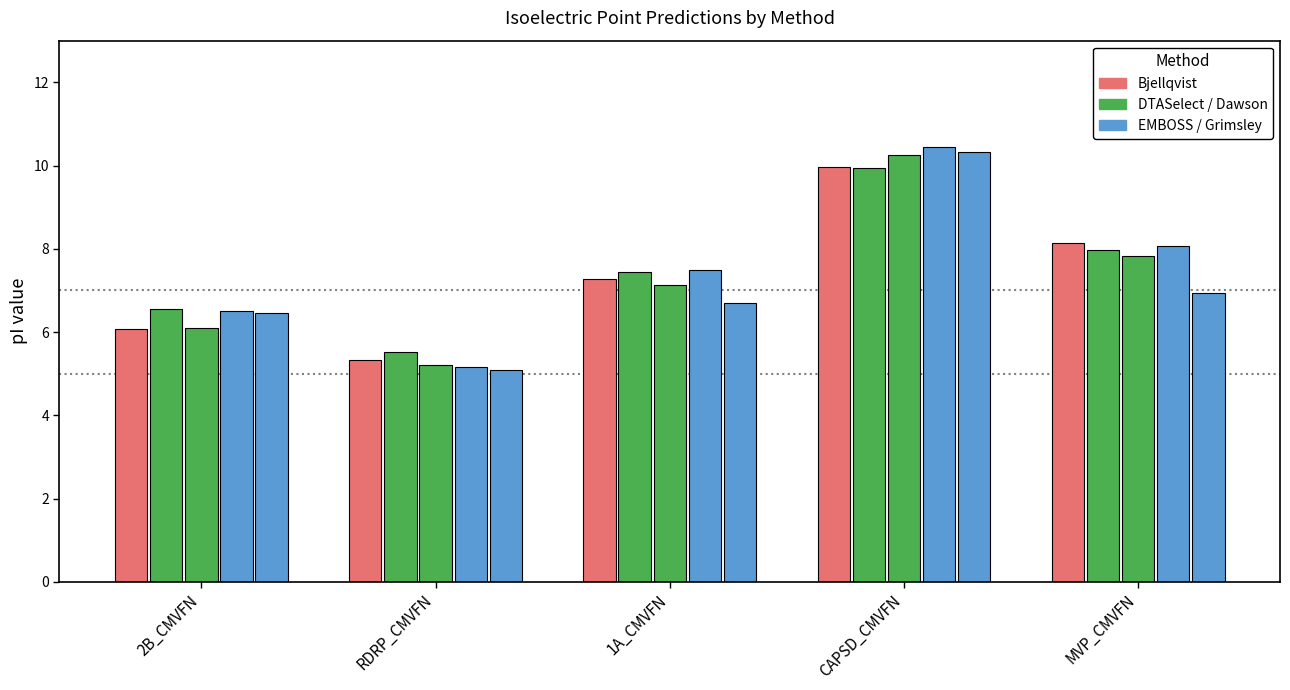

At which category is the sum across all series the highest?

CAPSD_CMVFN